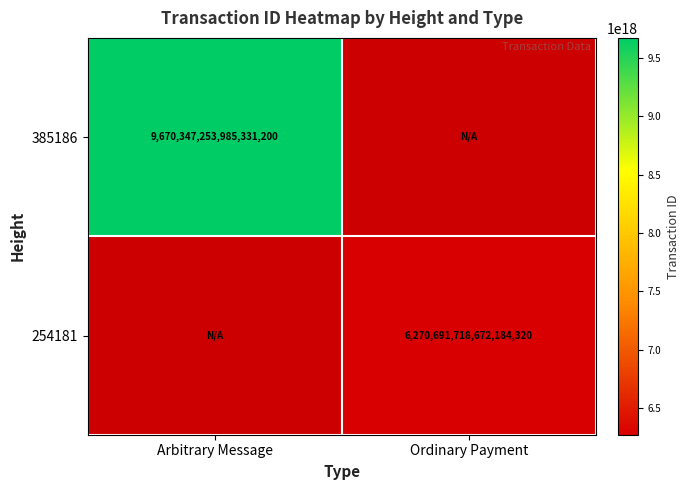

The 254181 series shows 6270691718672184320 at Ordinary Payment. True or false?

True